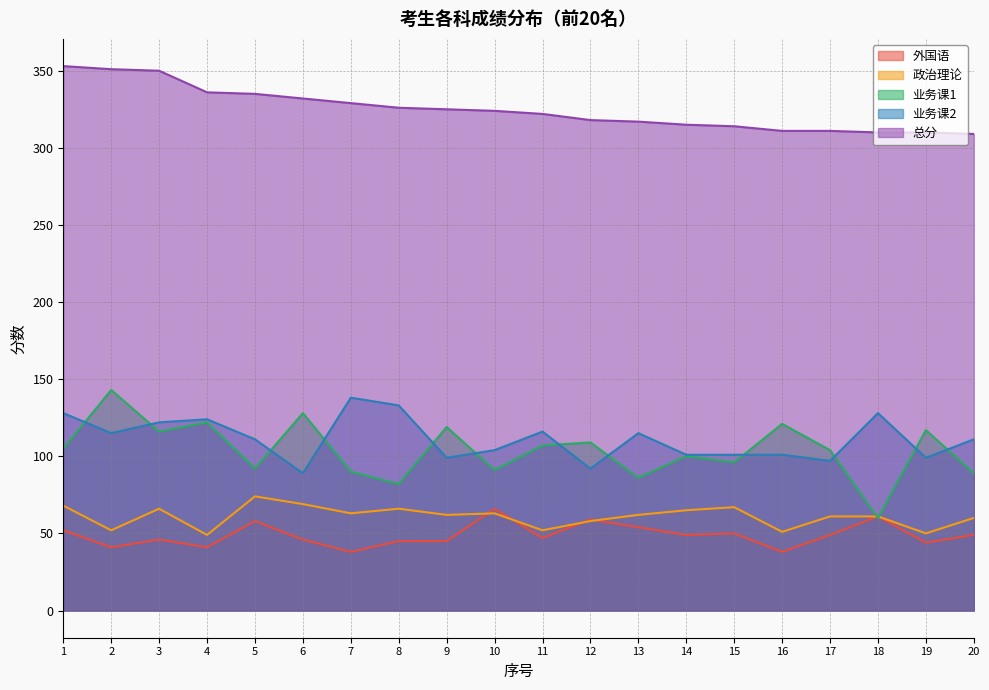

What are all the series names shown in the legend?

外国语, 政治理论, 业务课1, 业务课2, 总分